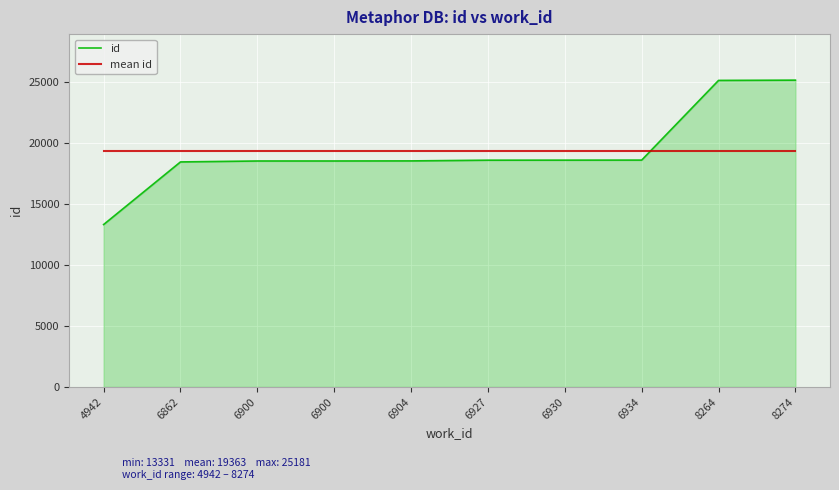

What is the value of the id point at the 4th from the left?

18546.0